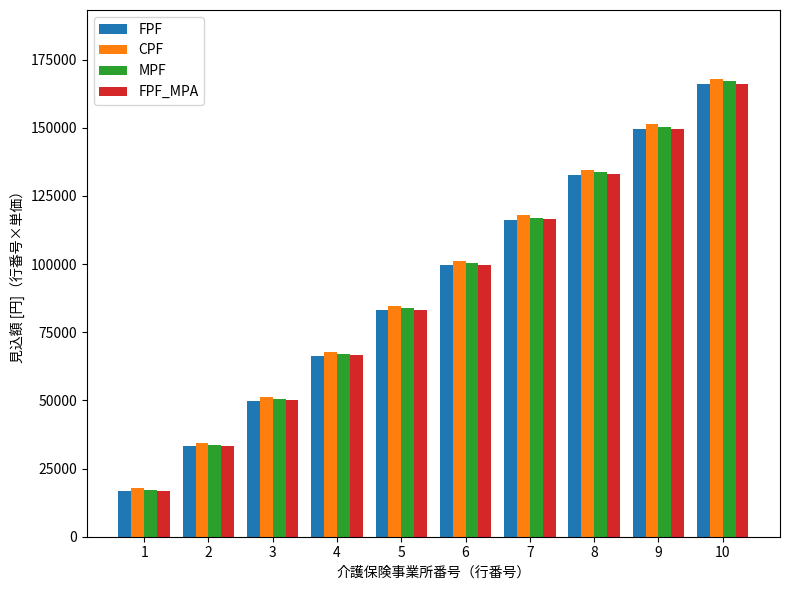

Read the MPF value at 2, to the nearest 50.

33800